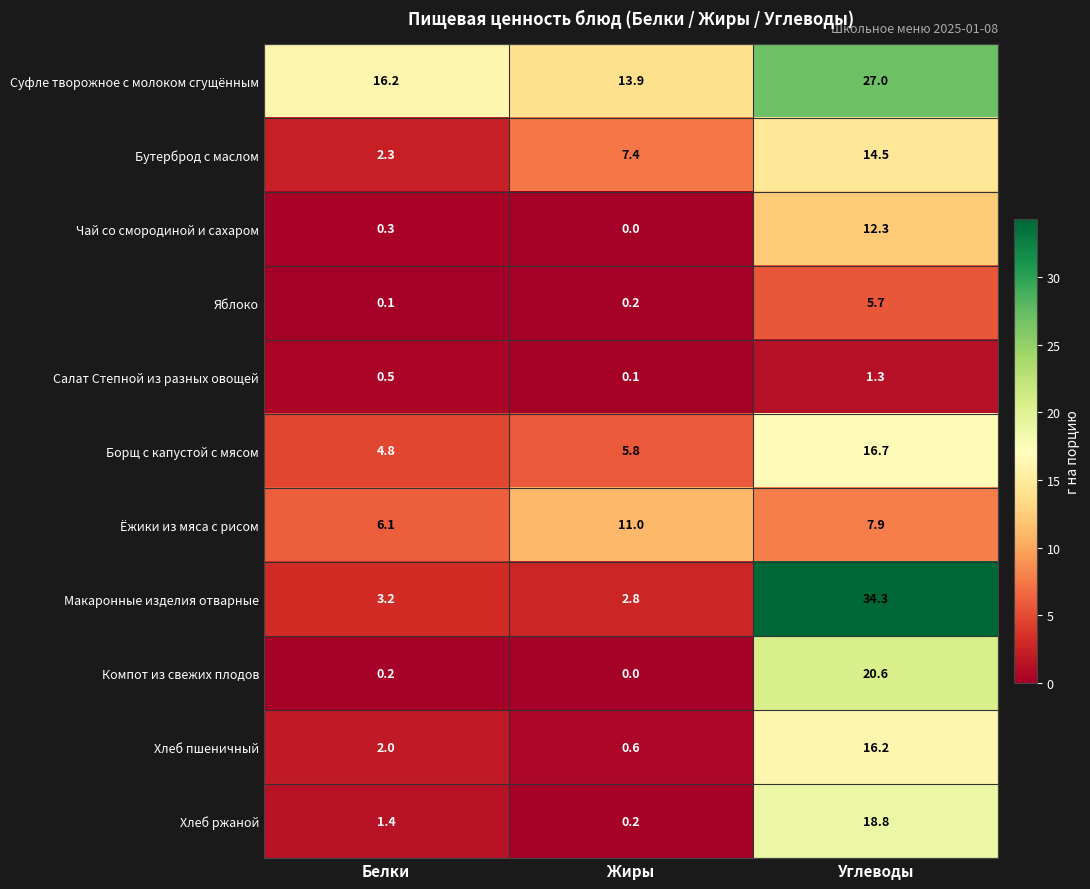

True or false: Макаронные изделия отварные has a value of 3.2 at Белки.

True